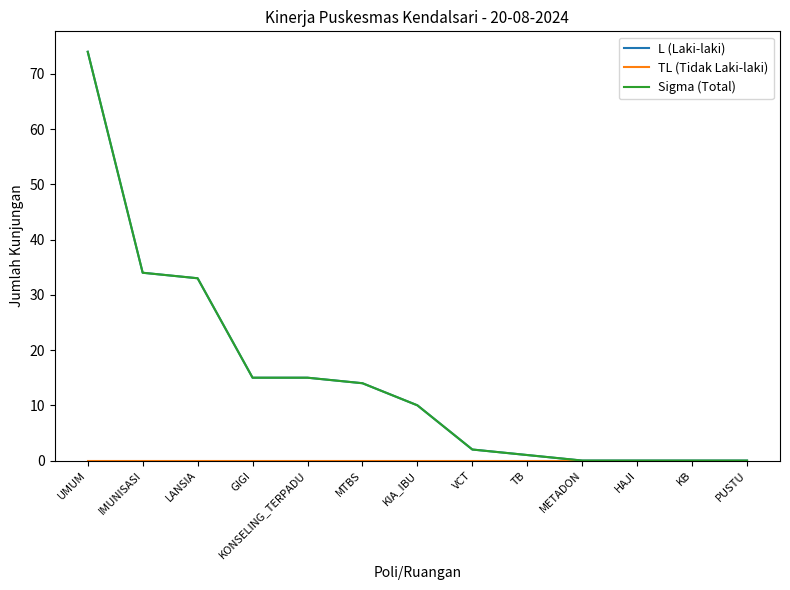

Between LANSIA and PUSTU, which is larger?

LANSIA